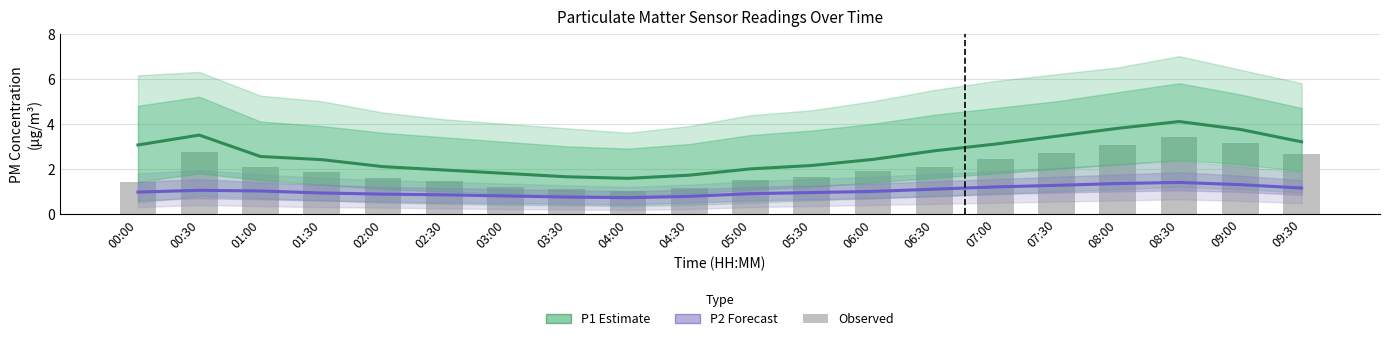

What is the label of the 3rd bar from the left?

01:00